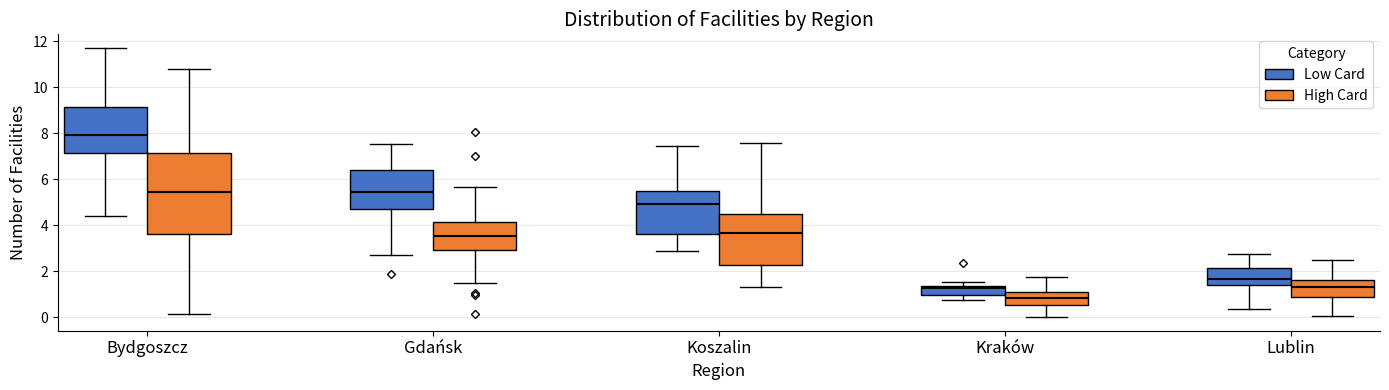

Where is the upper edge of the box for Kraków (Low Card) on the y-axis? The values are not printed on the chart, so give them approximately, as read against the axis.

1.4